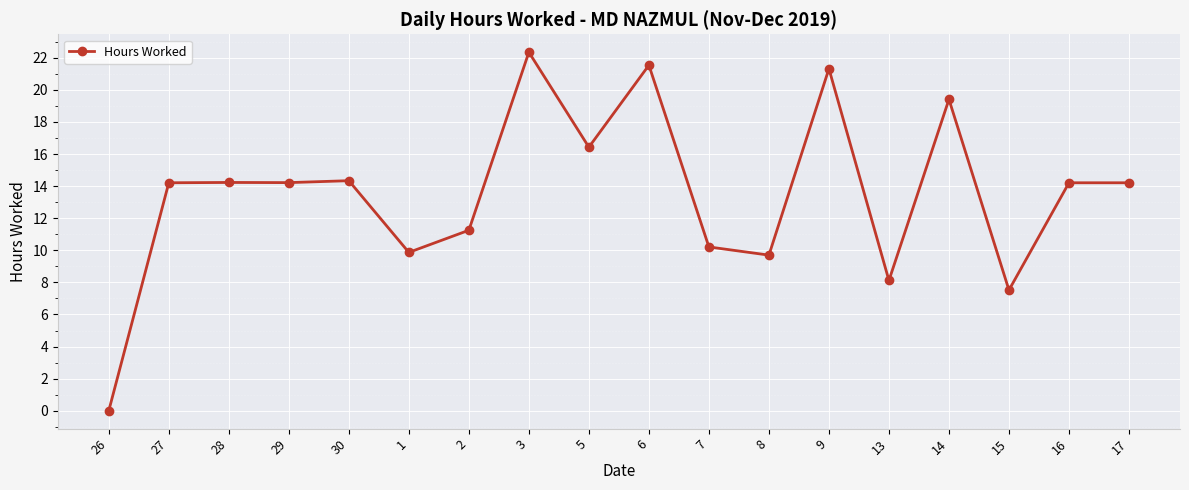

Where does the data first go above 14?

27